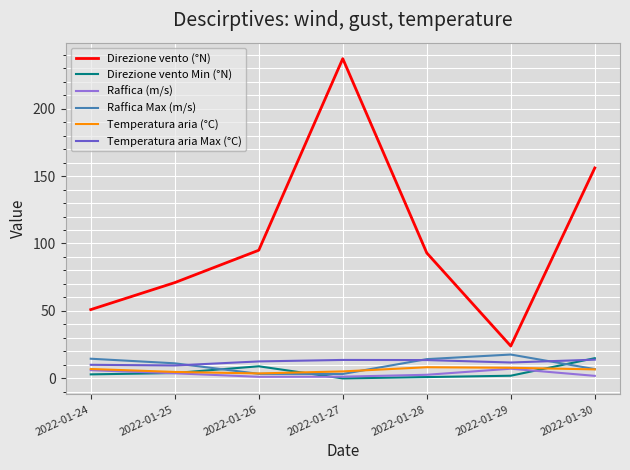

Which series has the largest total across all categories?

Direzione vento (°N)